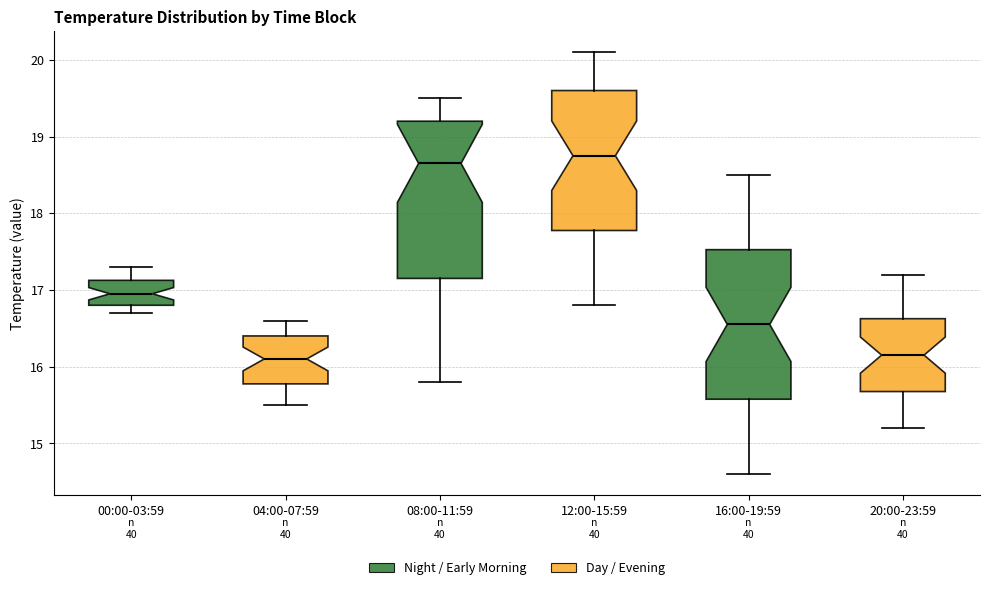

Reading left to right, transcribe this box plot: for each box, give where its median line is, the range the box spans, and where its two whiskers end, as read against the y-axis. The values are not printed on the chart, so give them approximately, as read against the axis.

00:00-03:59: median 17.0, box 16.8 to 17.1, whiskers 16.7 to 17.3
04:00-07:59: median 16.1, box 15.8 to 16.4, whiskers 15.5 to 16.6
08:00-11:59: median 18.7, box 17.2 to 19.2, whiskers 15.8 to 19.5
12:00-15:59: median 18.8, box 17.8 to 19.6, whiskers 16.8 to 20.1
16:00-19:59: median 16.6, box 15.6 to 17.5, whiskers 14.6 to 18.5
20:00-23:59: median 16.2, box 15.7 to 16.6, whiskers 15.2 to 17.2